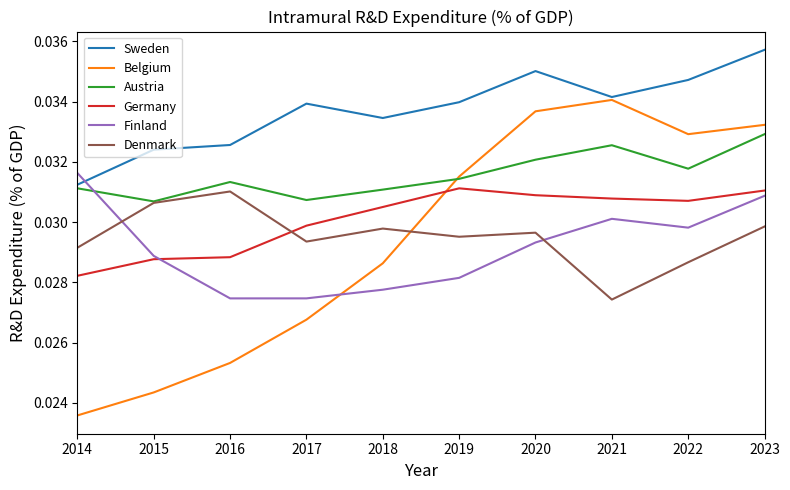

Which series has the largest range (max minus min)?

Belgium